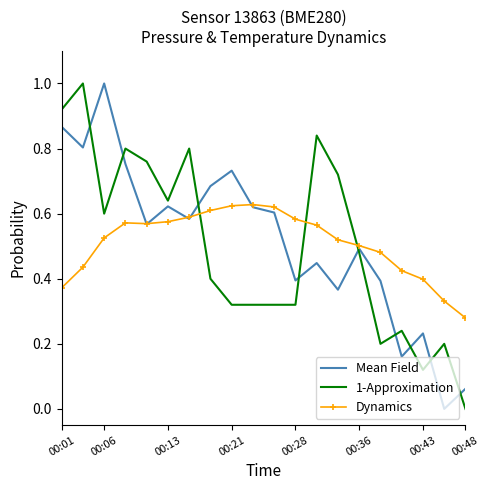

True or false: 1-Approximation and Mean Field intersect in this chart.

True